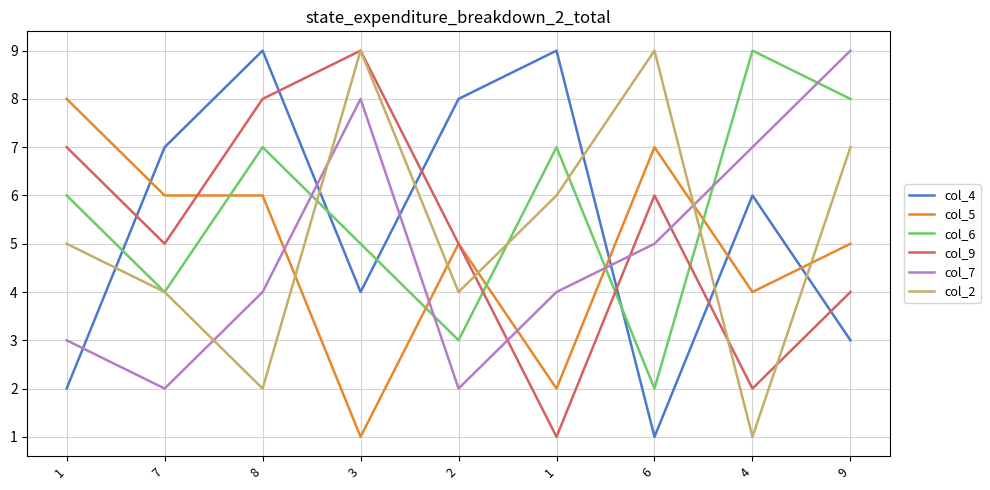

In col_4, how many points are higher than both neighbors (excluding endpoints)?

3